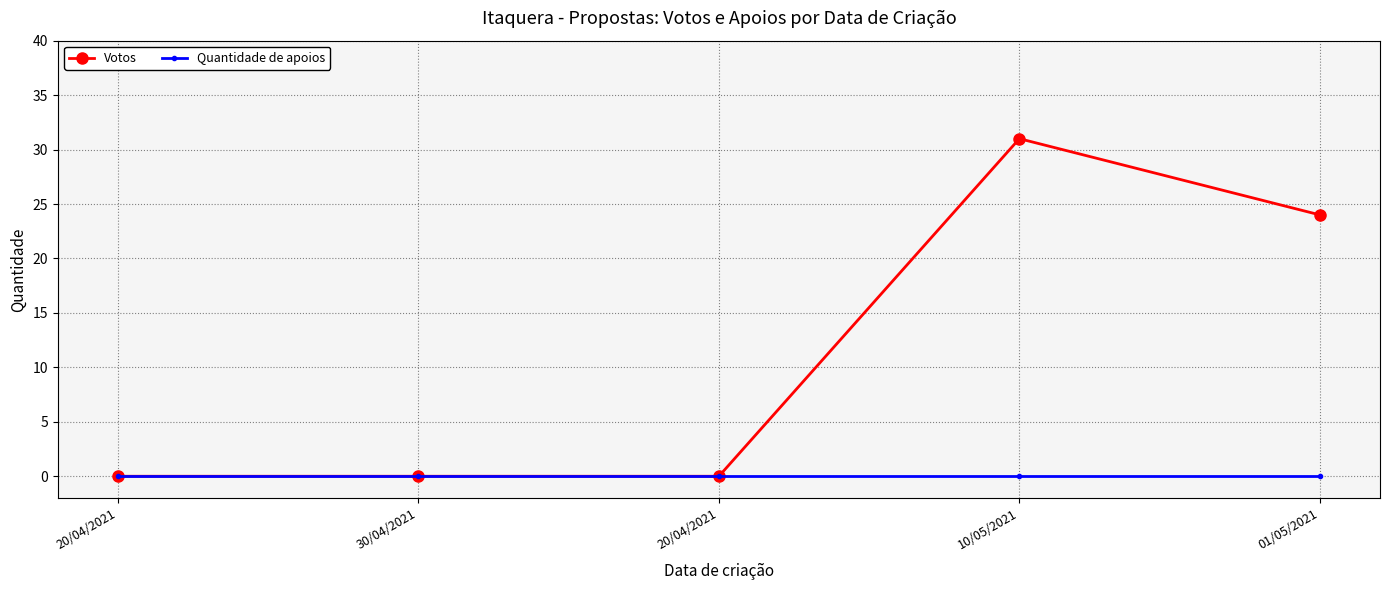

What is the sum of all Votos values?

55